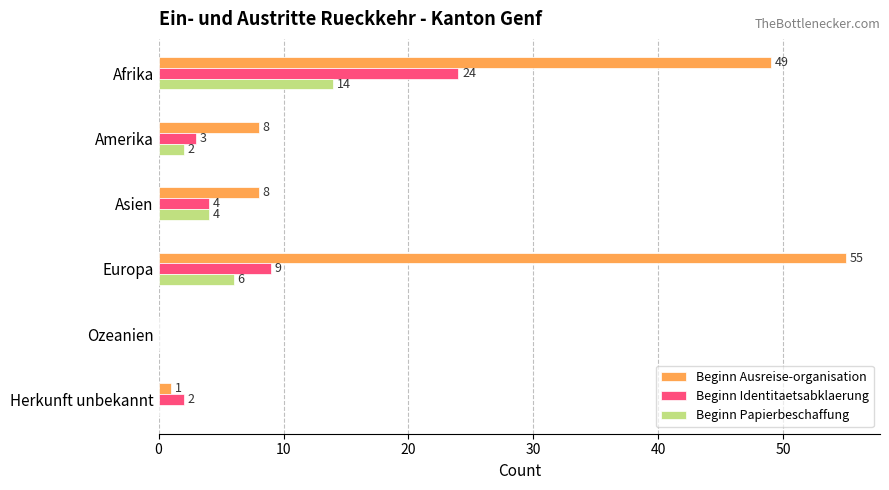

What is the greatest value displayed?

55